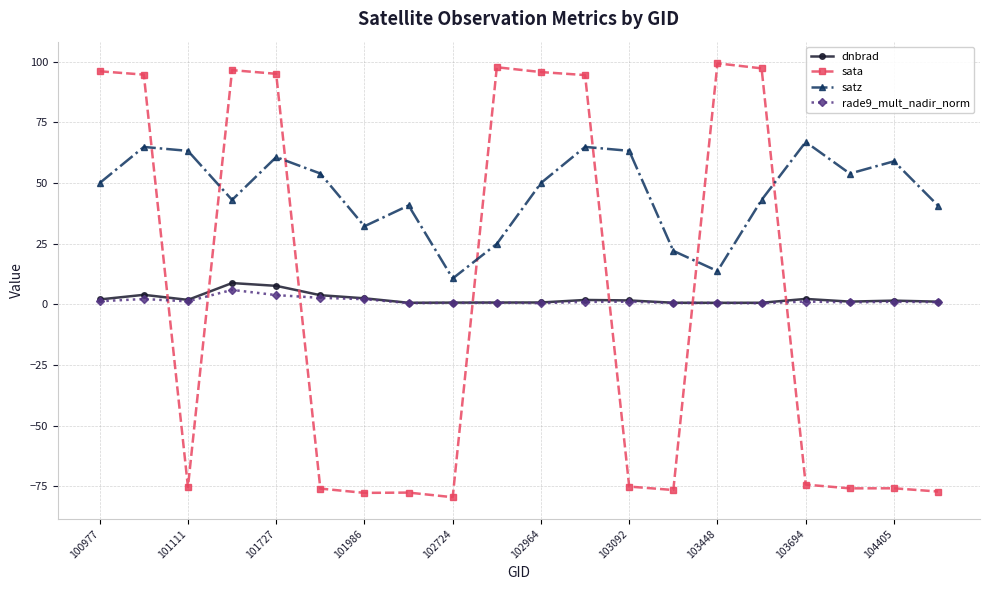

What is the difference between the maximum and minimum values in the sata series?

178.7